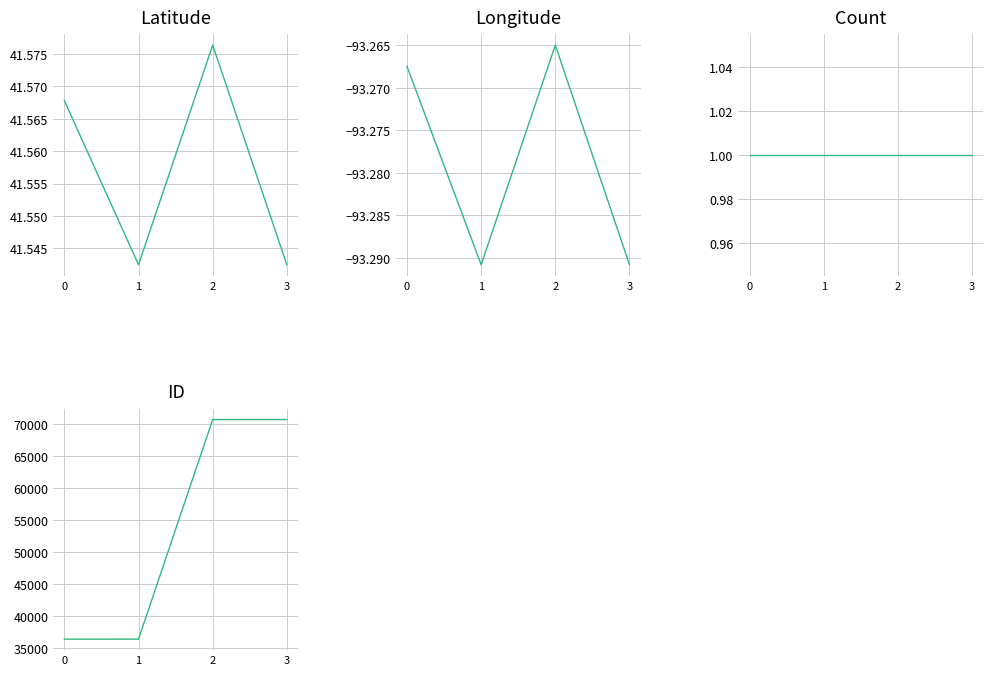

True or false: Latitude and Count intersect in this chart.

False